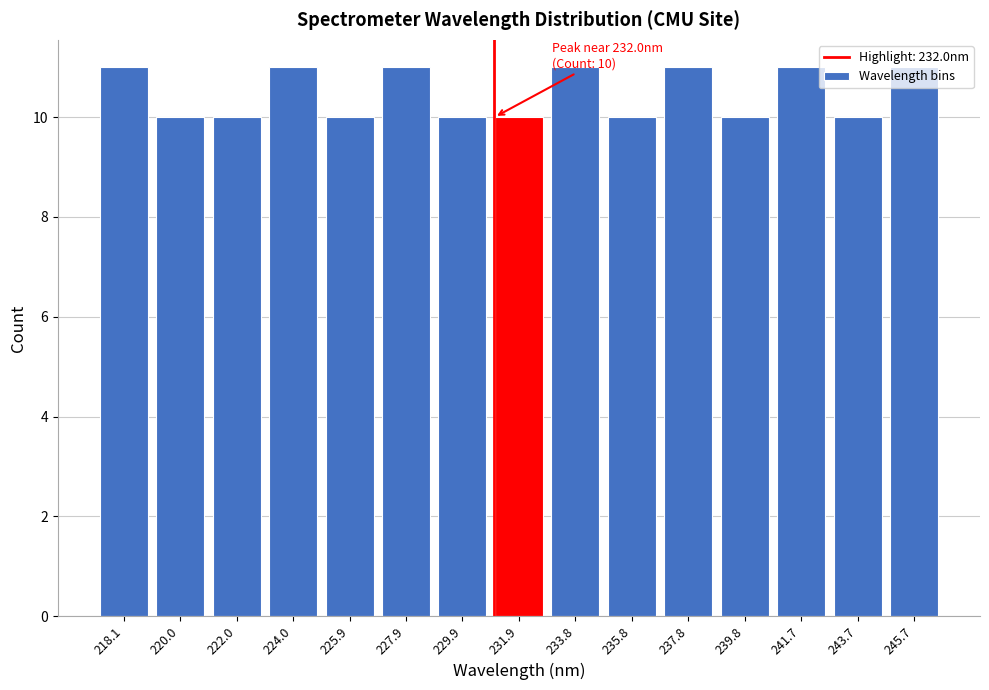

What is the smallest value displayed?

10